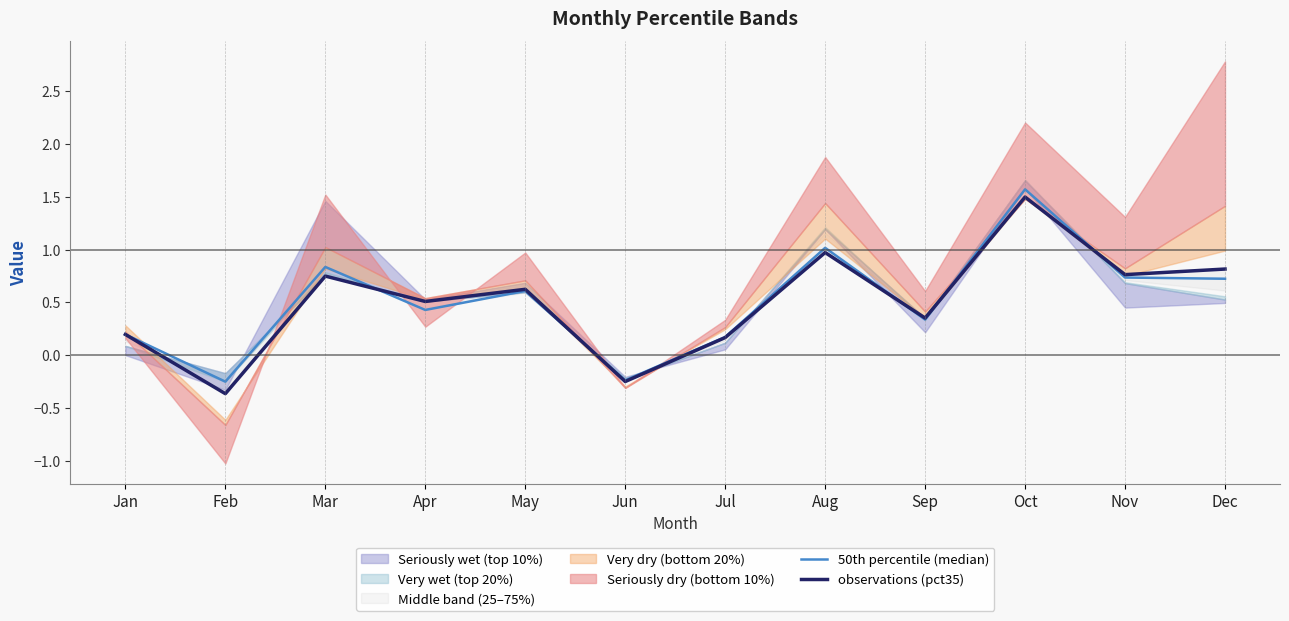

What is the value of the observations (pct35) point at the 10th from the left?

1.5